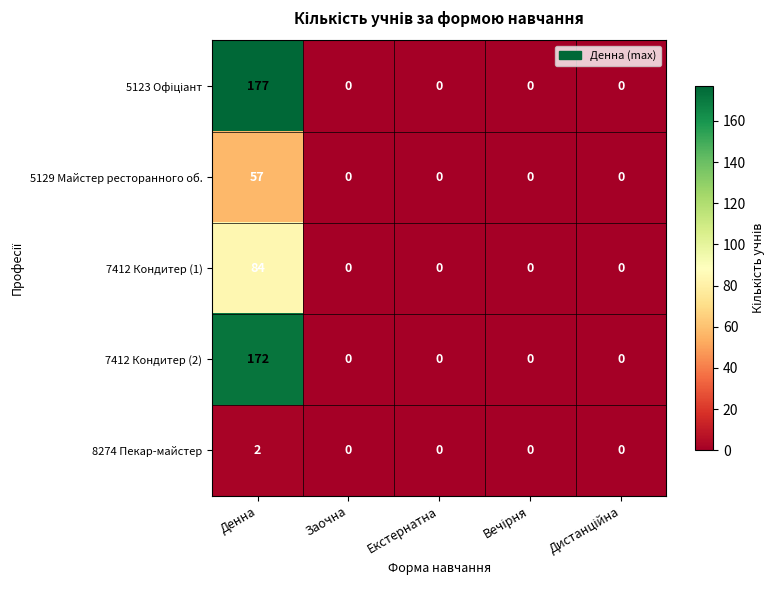

Is it true that 7412 Кондитер (1) equals 0 at Екстернатна?

True